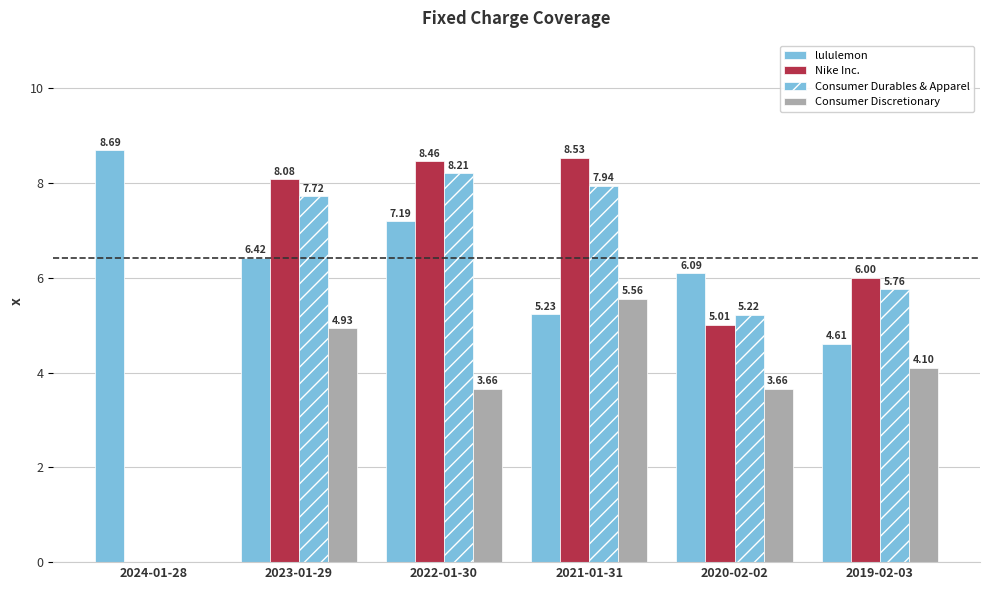

Reading left to right, list all the values displayed in this chart.

lululemon: 2024-01-28=8.7	2023-01-29=6.4	2022-01-30=7.2	2021-01-31=5.2	2020-02-02=6.1	2019-02-03=4.6
Nike Inc.: 2024-01-28=0.0	2023-01-29=8.1	2022-01-30=8.5	2021-01-31=8.5	2020-02-02=5.0	2019-02-03=6.0
Consumer Durables & Apparel: 2024-01-28=0.0	2023-01-29=7.7	2022-01-30=8.2	2021-01-31=7.9	2020-02-02=5.2	2019-02-03=5.8
Consumer Discretionary: 2024-01-28=0.0	2023-01-29=4.9	2022-01-30=3.7	2021-01-31=5.6	2020-02-02=3.7	2019-02-03=4.1